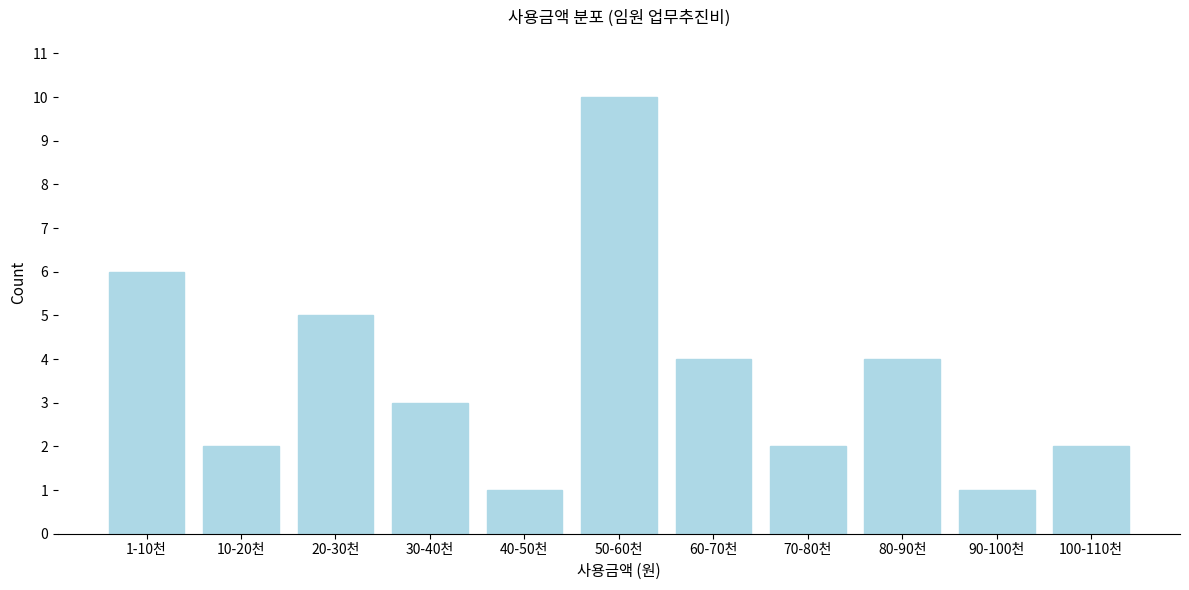

Reading left to right, list all the values displayed in this chart.

6	2	5	3	1	10	4	2	4	1	2